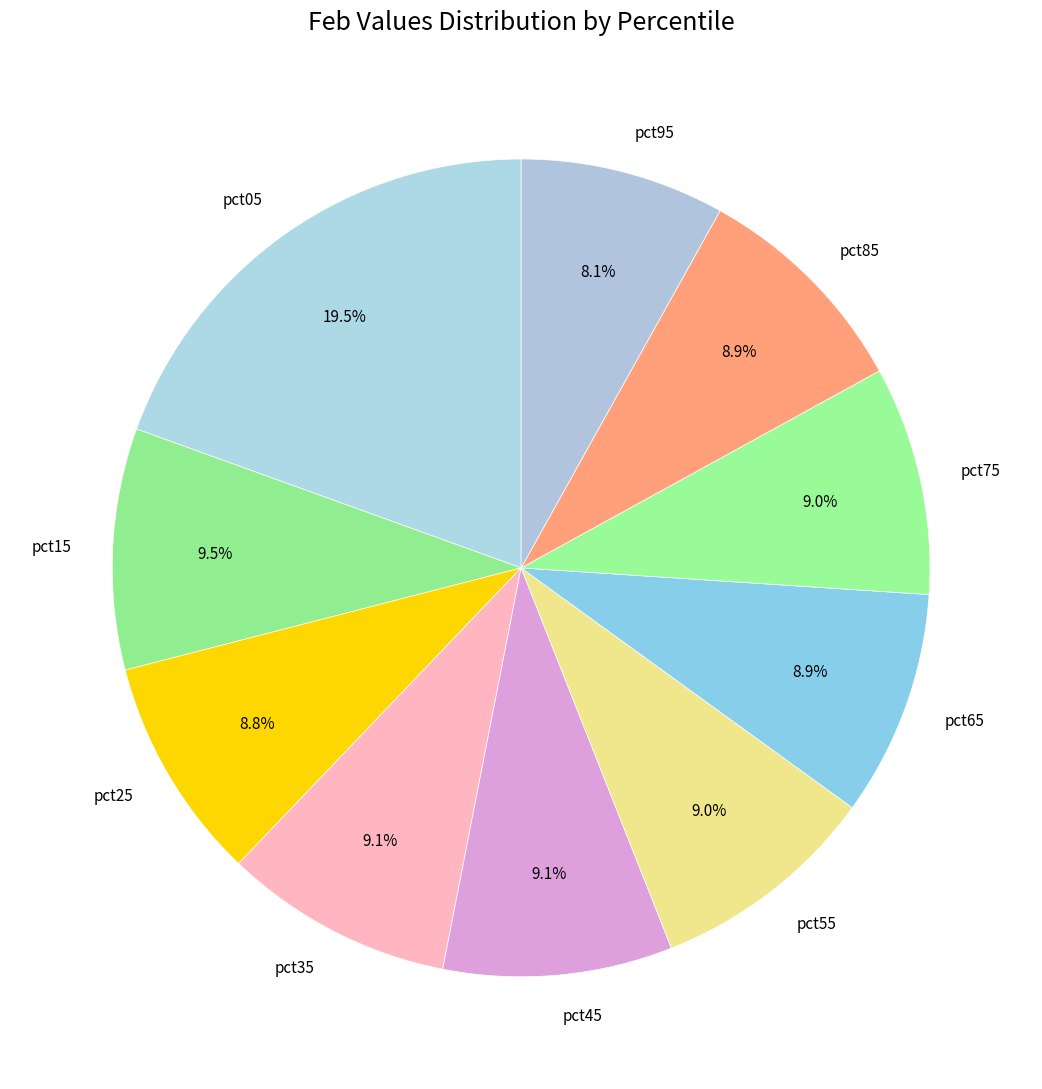

Between pct05 and pct95, which is larger?

pct05